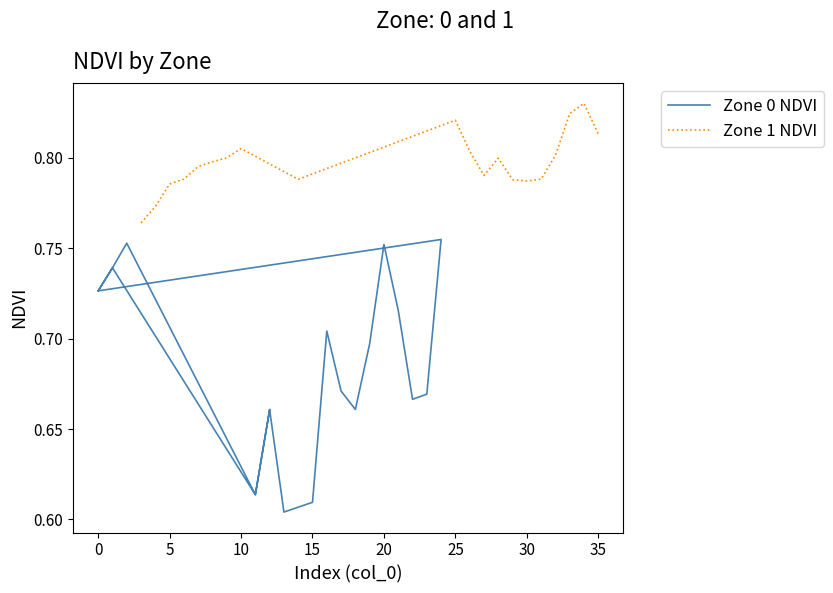

The value of Zone 0 NDVI at 18 is 0.3. True or false?

False